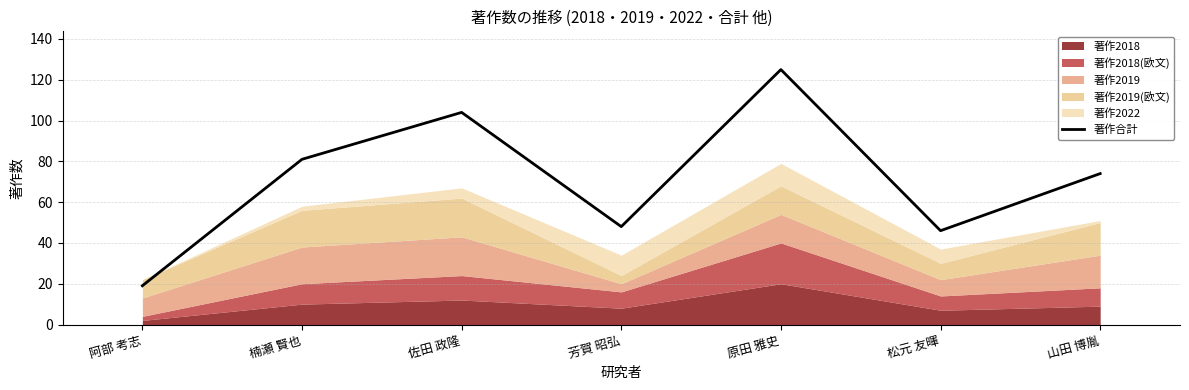

What position from the right is 佐田 政隆?

5